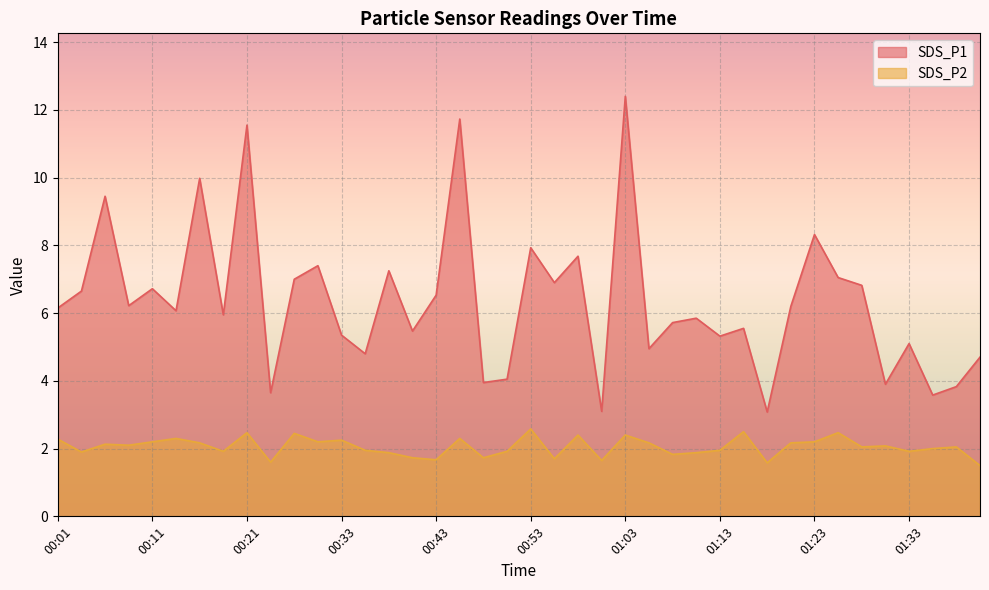

What is the difference between the highest and lowest values at 01:36?

1.6